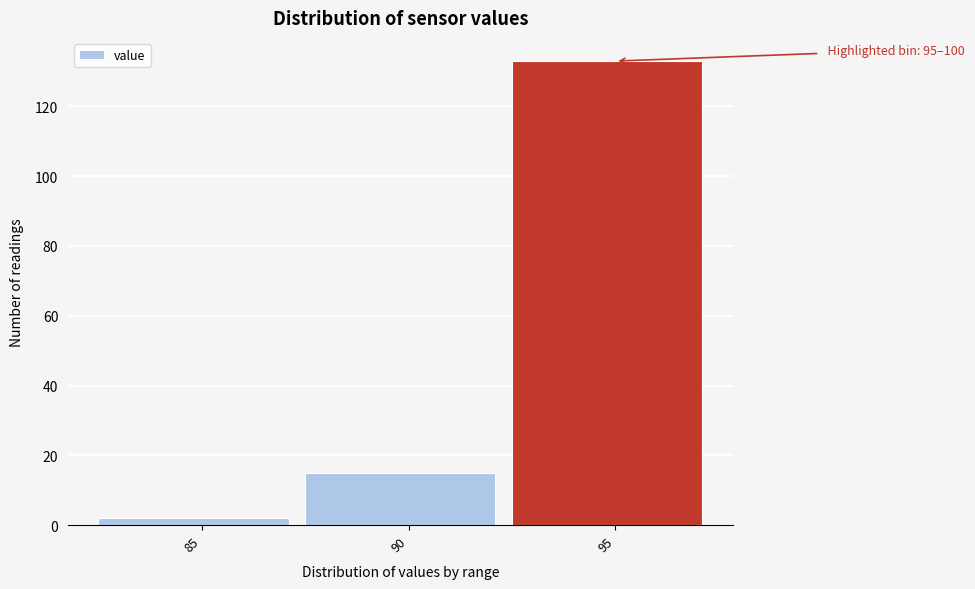

Reading left to right, extract all data points from this chart.

2	15	133